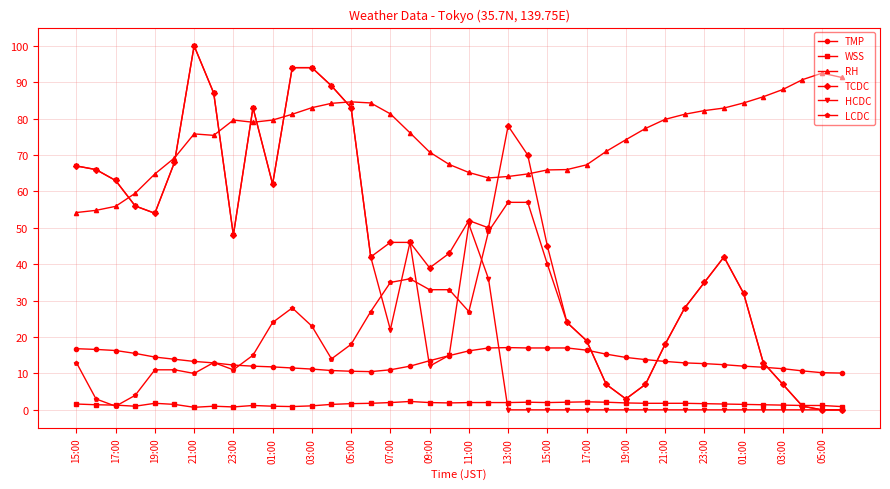

How many intersections are there between TCDC and TMP?

3